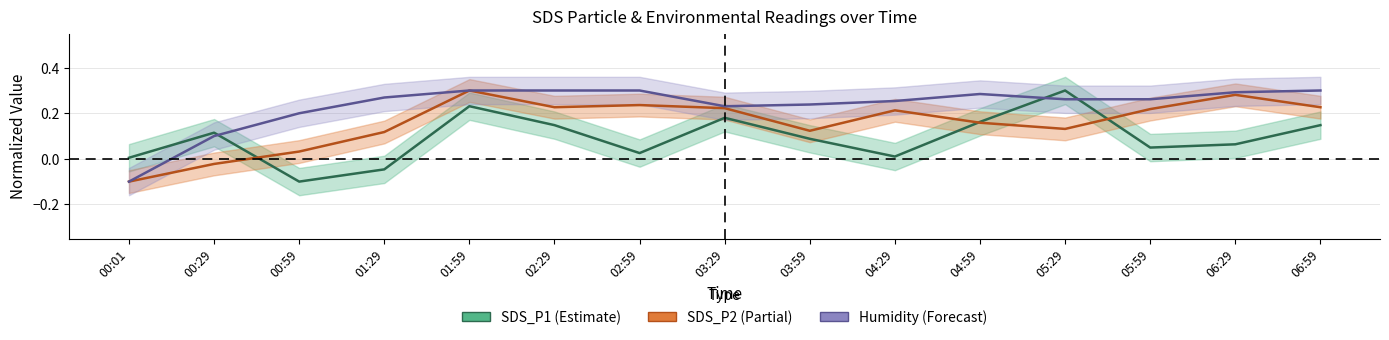

Where is the first local minimum for Humidity?

03:29